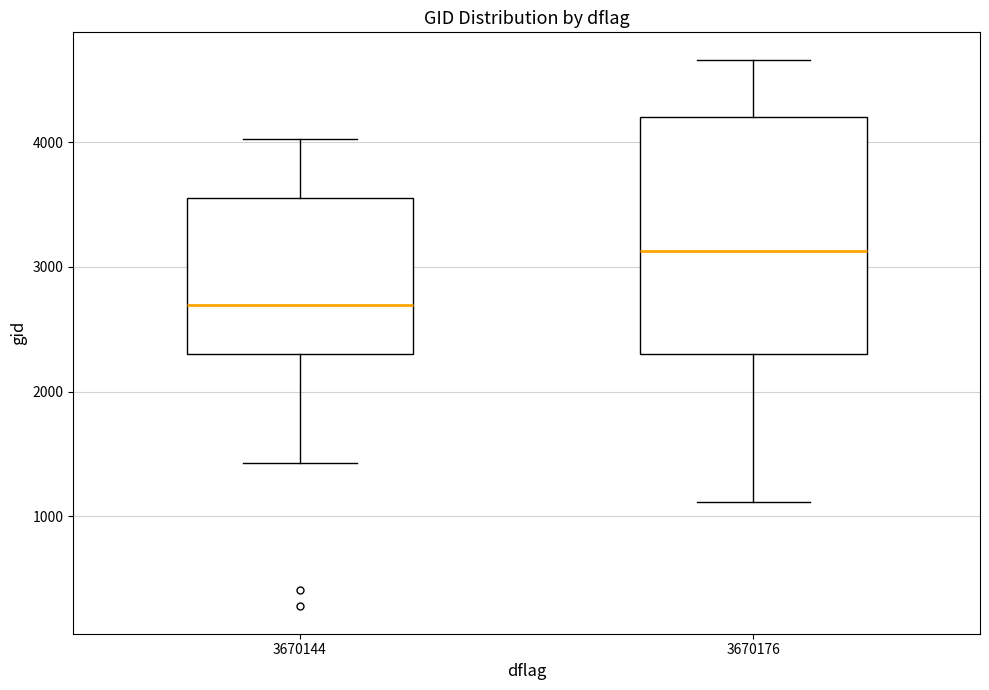

Where does the lower whisker of the box at x = 3670144 end on the y-axis? The values are not printed on the chart, so give them approximately, as read against the axis.

1400